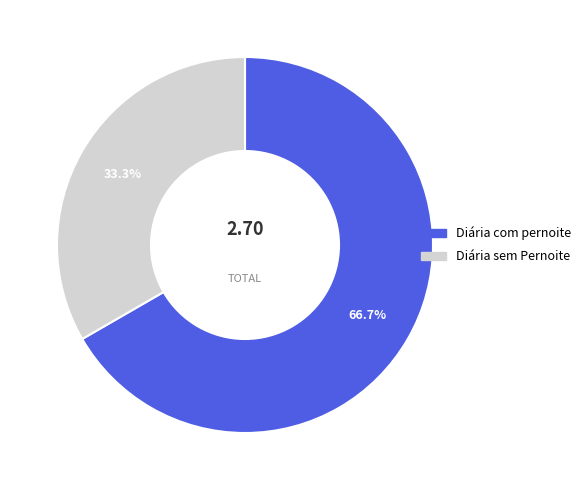

True or false: Diária sem Pernoite accounts for 25% of the total.

False